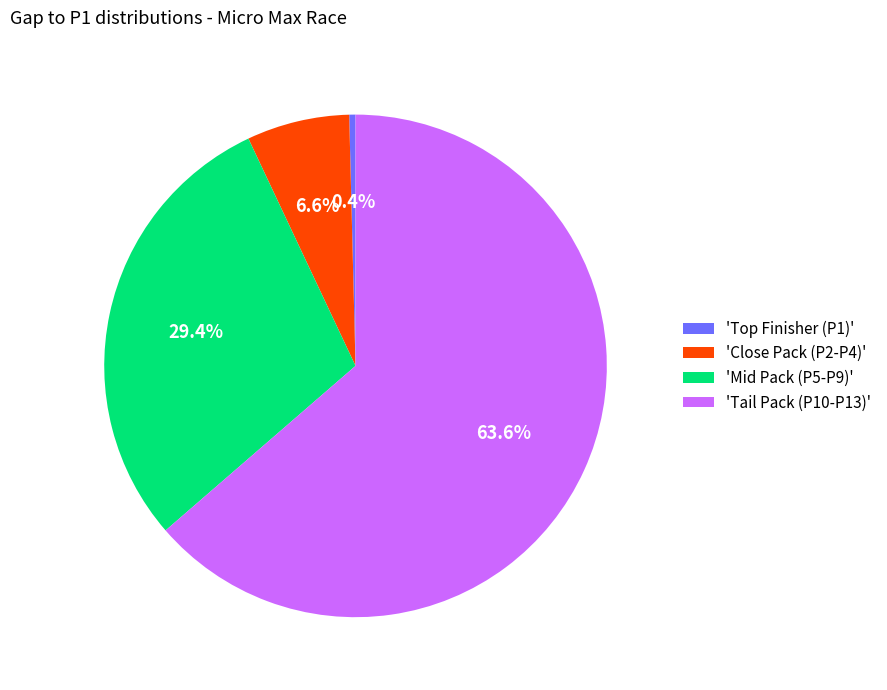

How many slices are in this pie chart?

4